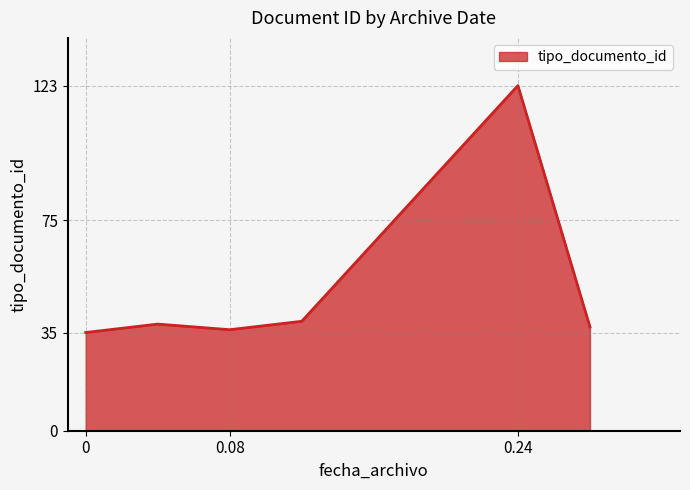

What is the maximum value shown in the chart?

123